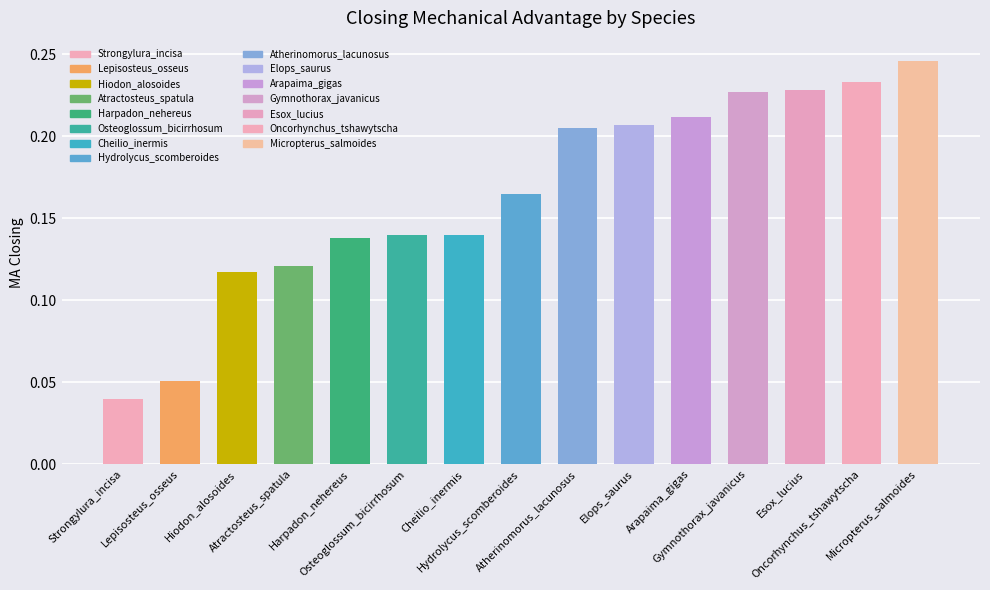

What is the label of the 2nd bar from the left?

Lepisosteus_osseus